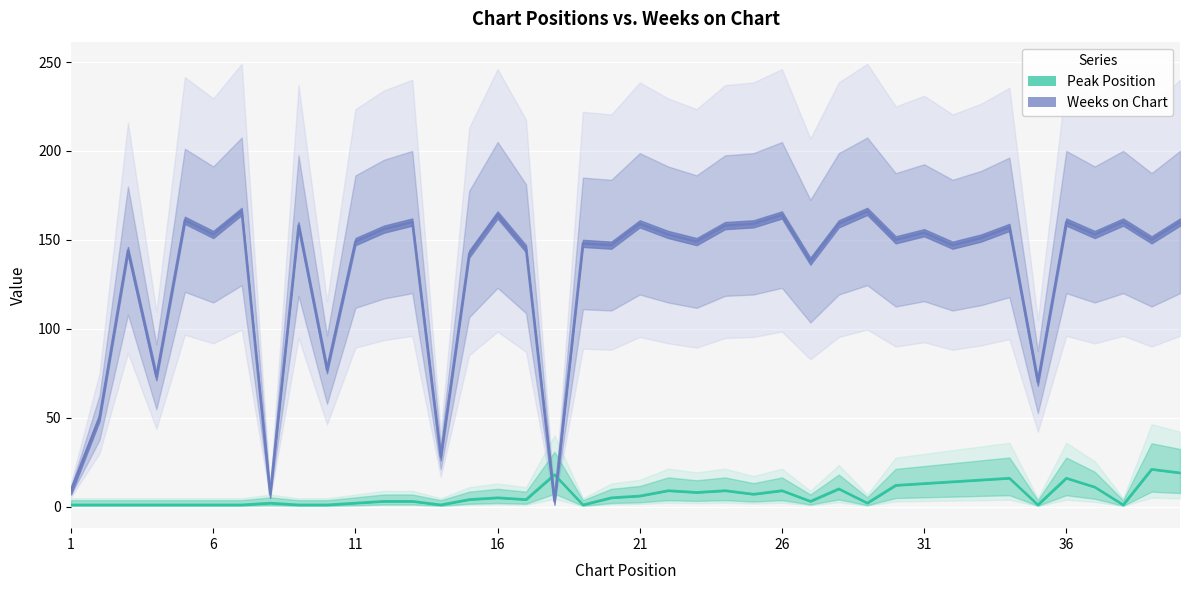

Which series has the largest total across all categories?

Weeks on Chart